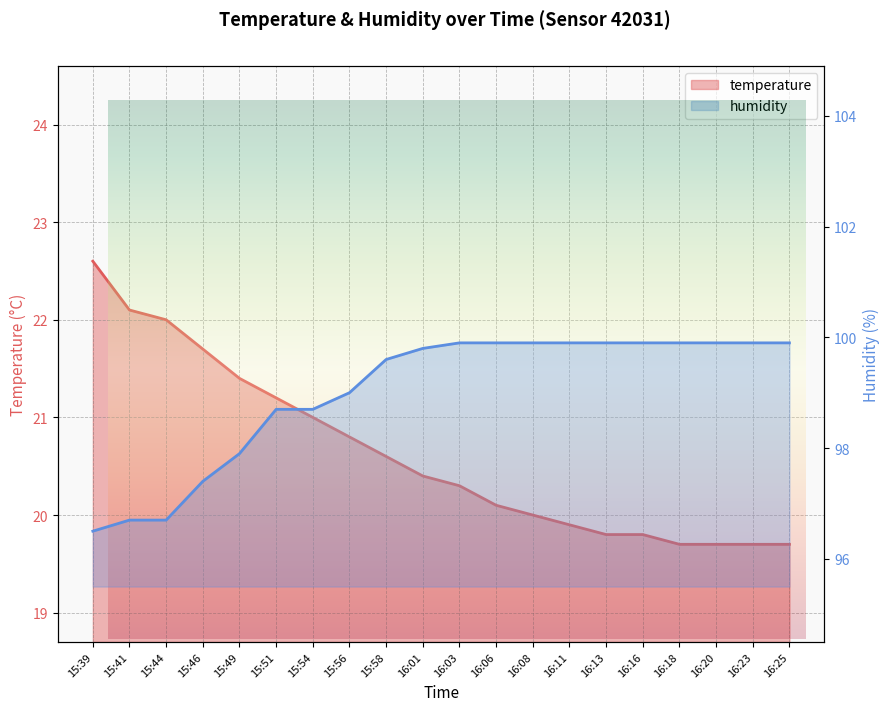

What position from the left is 16:13?

15